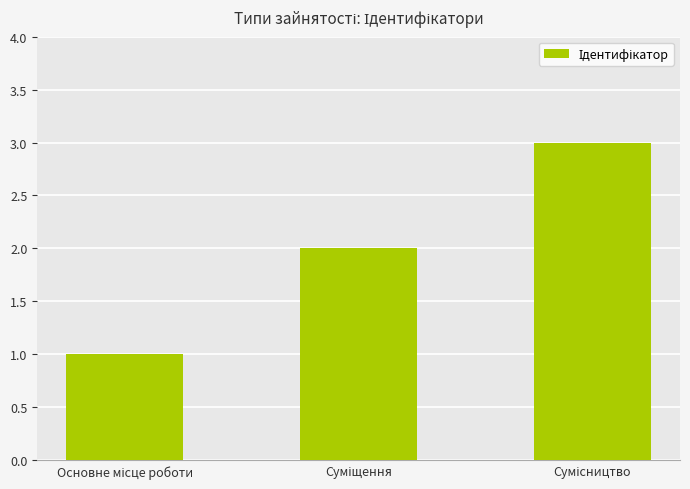

What is the maximum value shown in the chart?

3